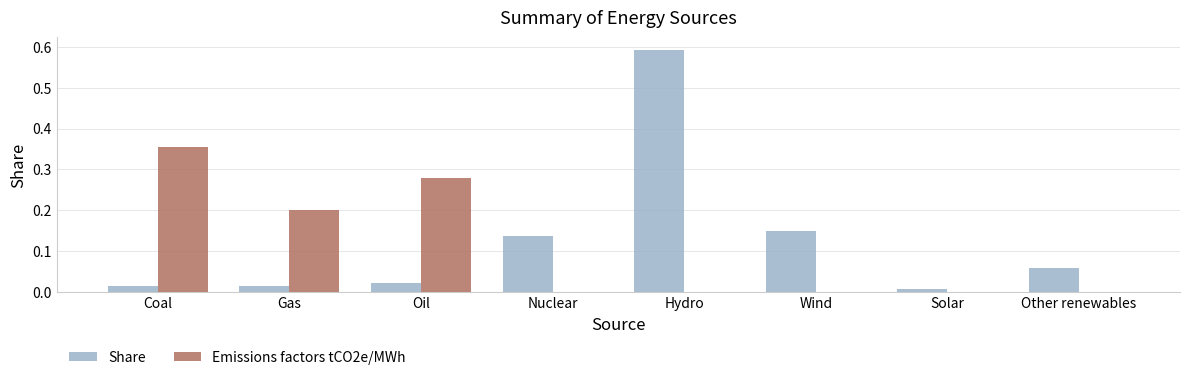

At which category is the sum across all series the highest?

Hydro